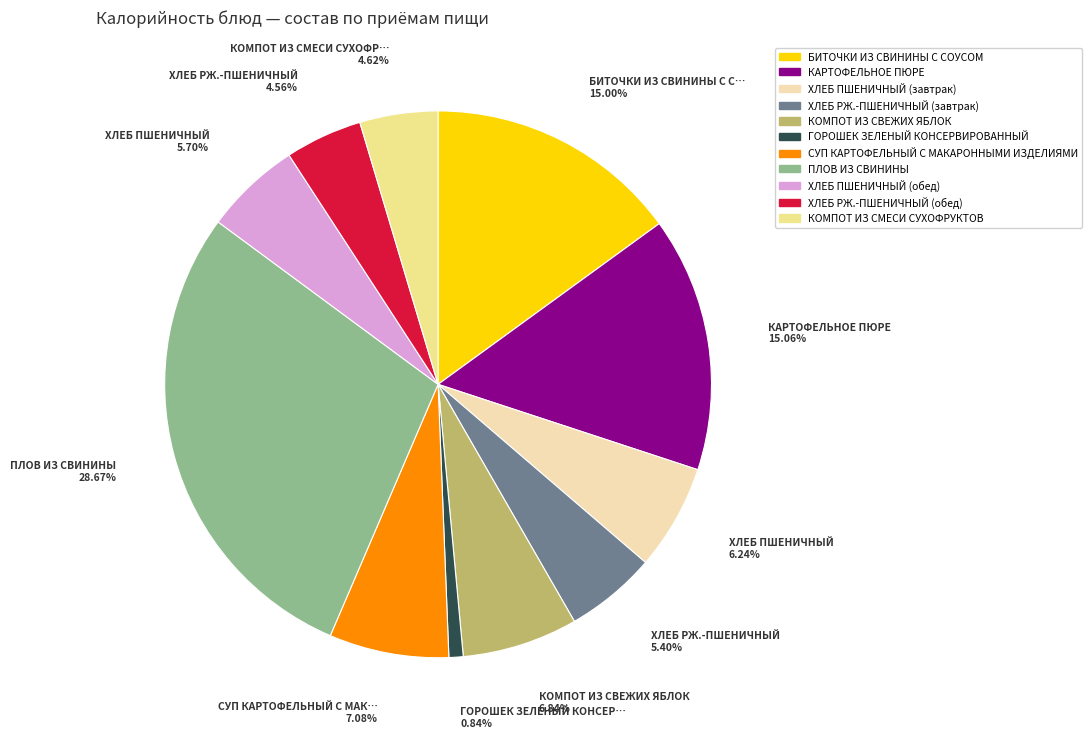

How much of the chart is everything except БИТОЧКИ ИЗ СВИНИНЫ С СОУСОМ?

85.0%